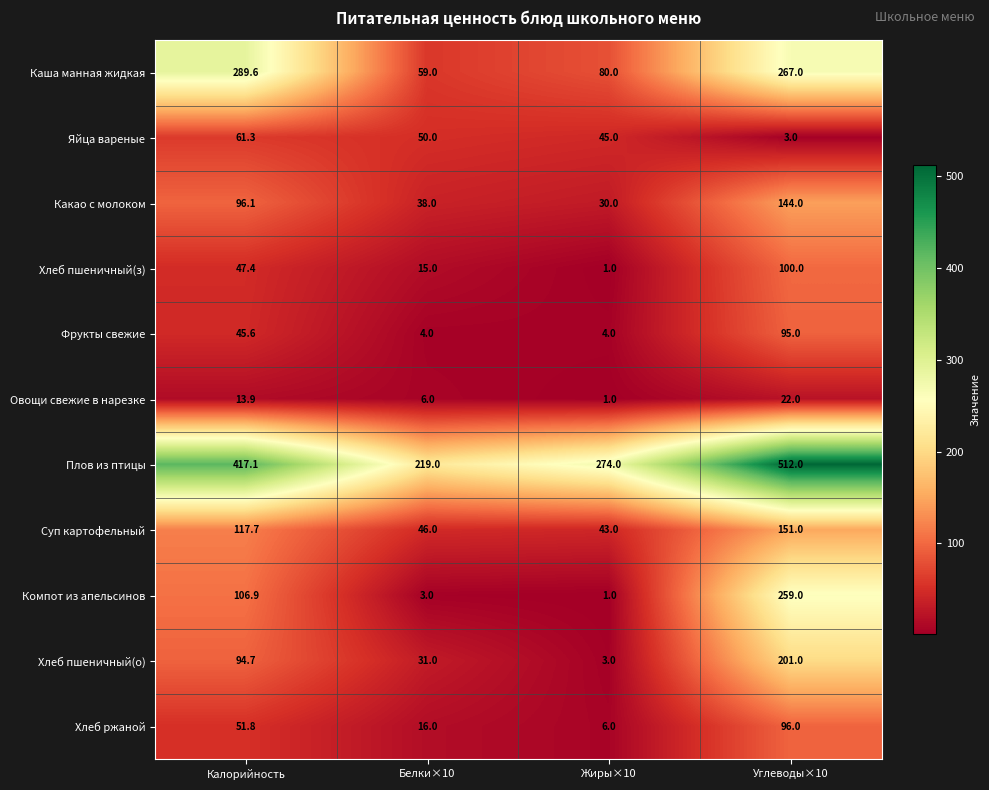

At which category is the sum across all series the highest?

Углеводы×10